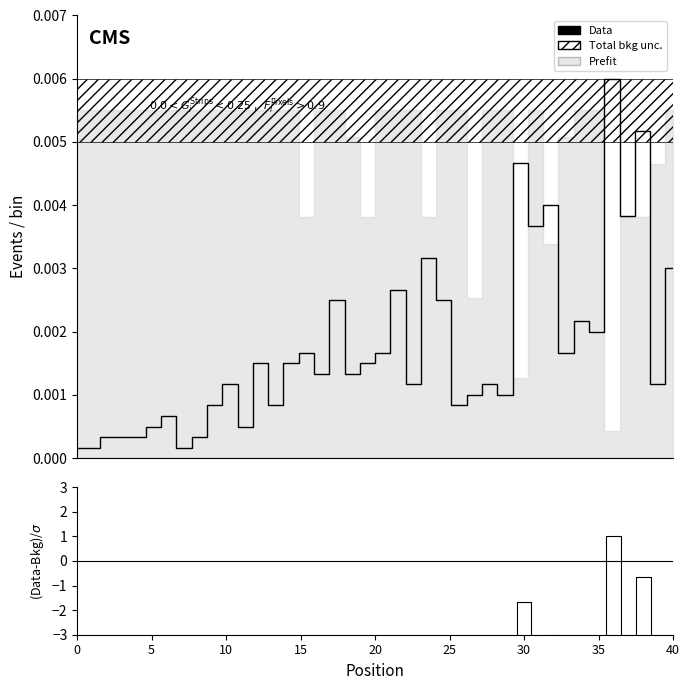

True or false: (Data-Bkg)/σ and Data cross at least once.

True